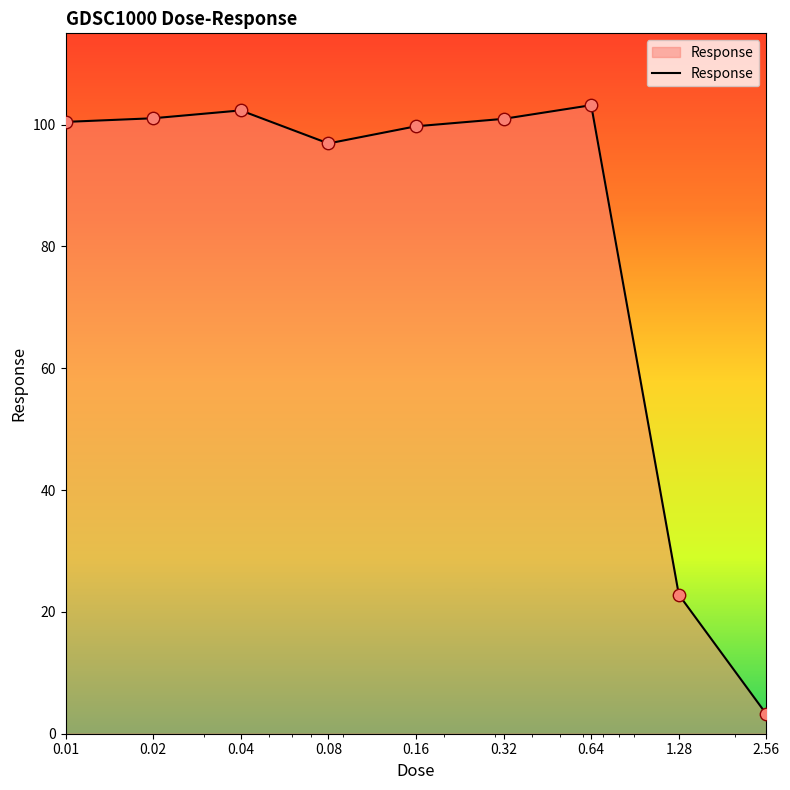

What is the difference between the maximum and minimum values?

100.0